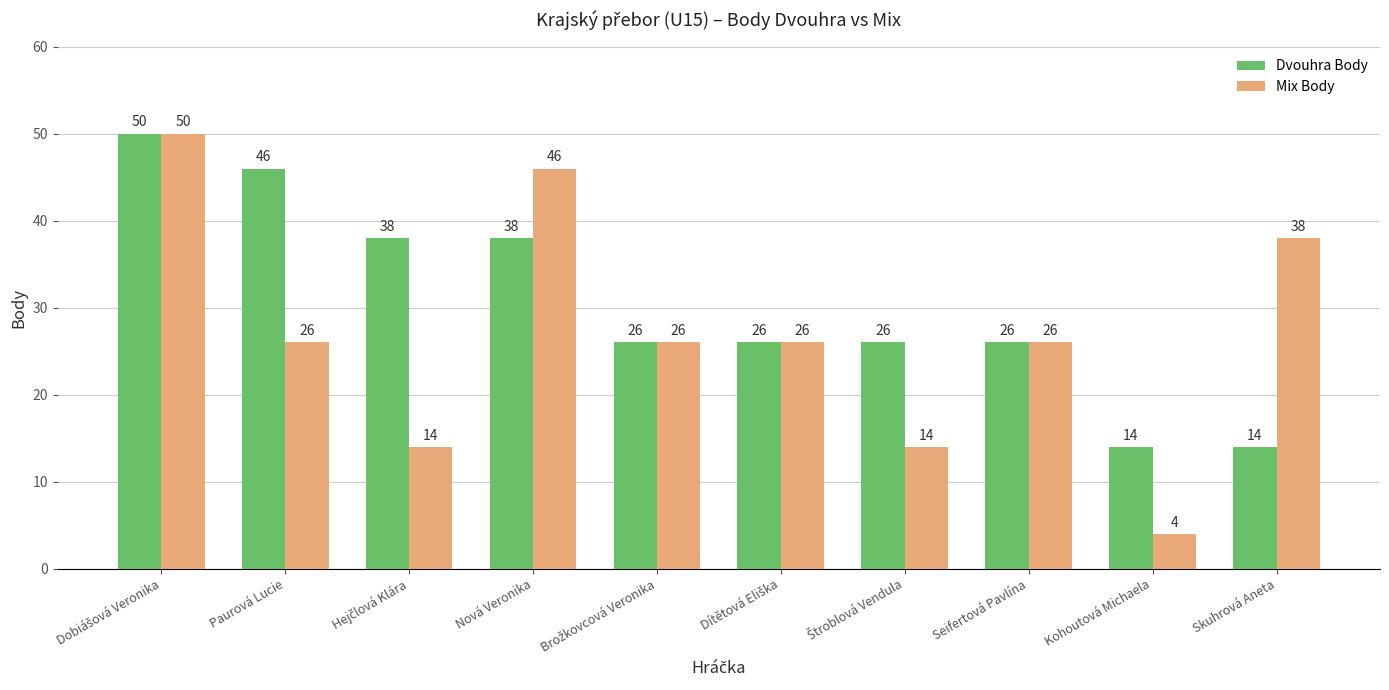

Rank the series by their average value, from lowest to highest.

Mix Body, Dvouhra Body